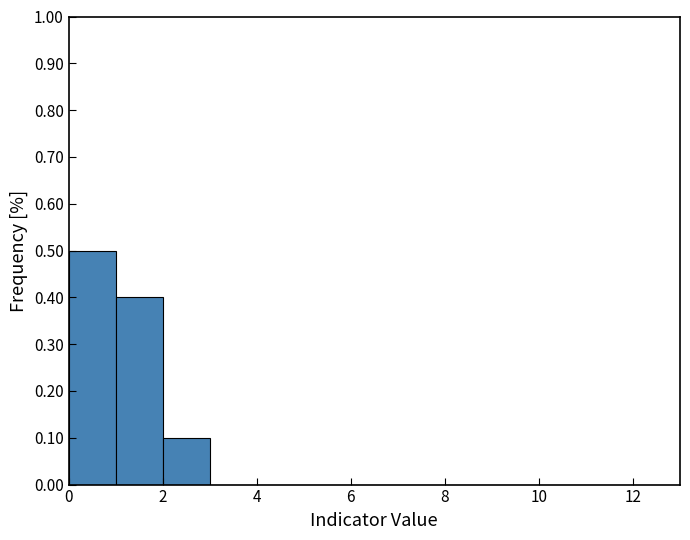

What is the height of the bar covering 1 to 2 on the x-axis? The values are not printed on the chart, so give them approximately, as read against the axis.

0.4